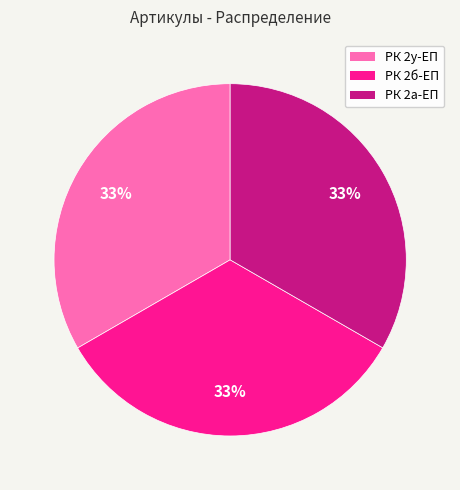

Does any single category account for the majority?

No